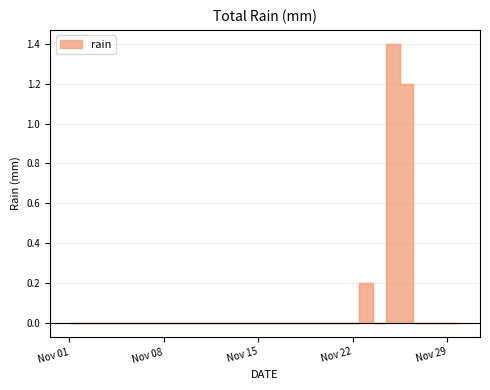

List the labels in order of value, largest first.

2022-11-25, 2022-11-26, 2022-11-23, 2022-11-01, 2022-11-02, 2022-11-03, 2022-11-04, 2022-11-05, 2022-11-06, 2022-11-07, 2022-11-08, 2022-11-09, 2022-11-10, 2022-11-11, 2022-11-12, 2022-11-13, 2022-11-14, 2022-11-15, 2022-11-16, 2022-11-17, 2022-11-18, 2022-11-19, 2022-11-20, 2022-11-21, 2022-11-22, 2022-11-24, 2022-11-27, 2022-11-28, 2022-11-29, 2022-11-30